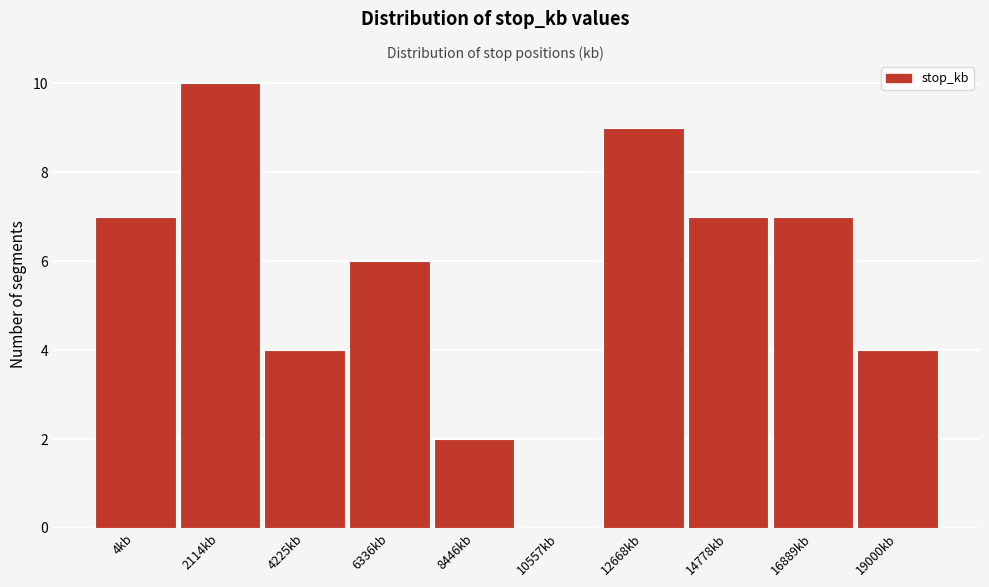

Reading left to right, extract all data points from this chart.

4kb=7	2114kb=10	4225kb=4	6336kb=6	8446kb=2	10557kb=0	12668kb=9	14778kb=7	16889kb=7	19000kb=4